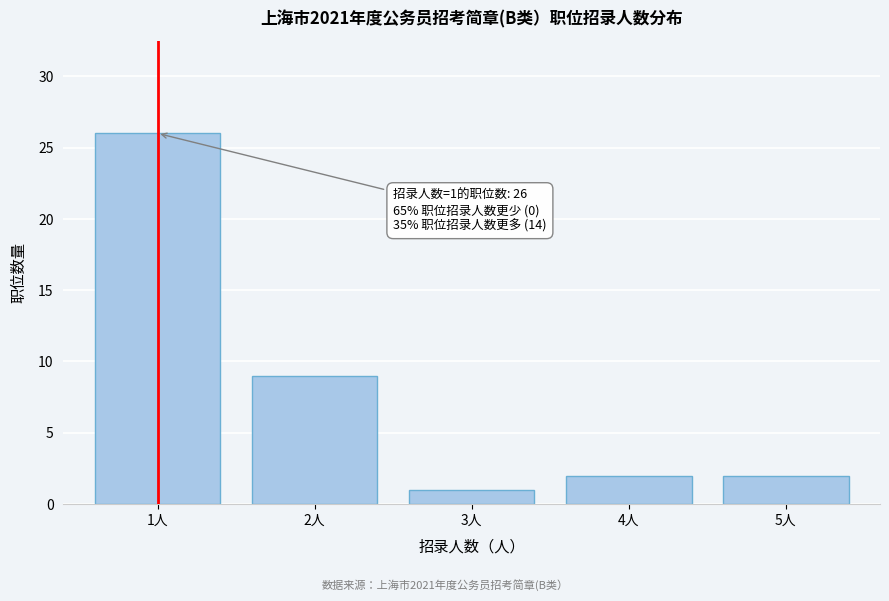

Reading left to right, what are all the values shown in this chart?

26	9	1	2	2